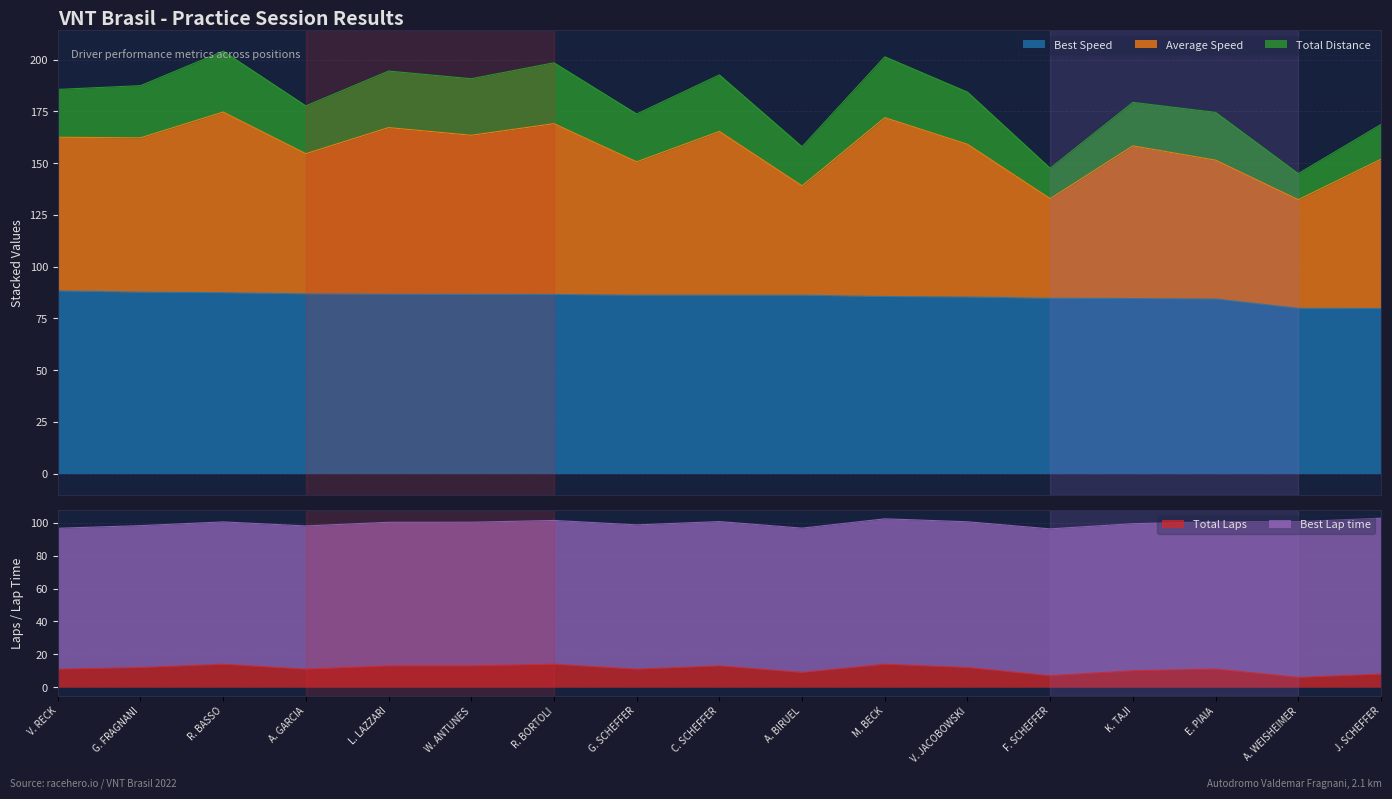

Is the value of Total Laps at E. PIAIA greater than the value of Best Lap time at M. BECK?

No